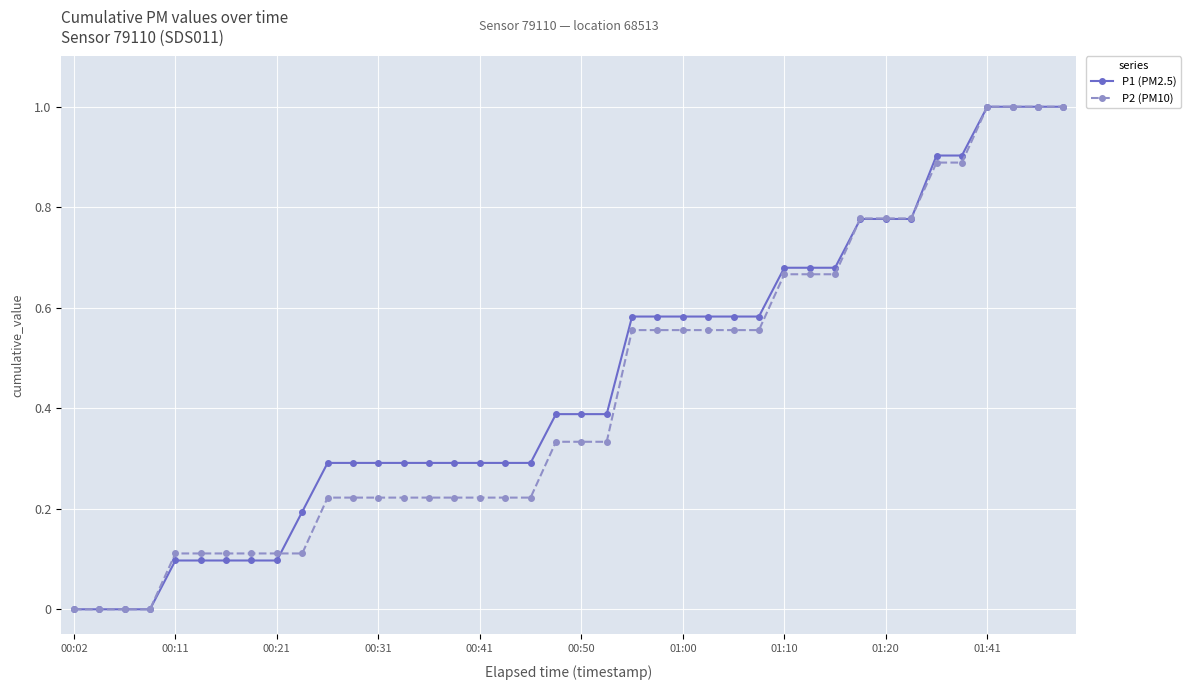

What is the maximum value for P1 (PM2.5)?

1.0